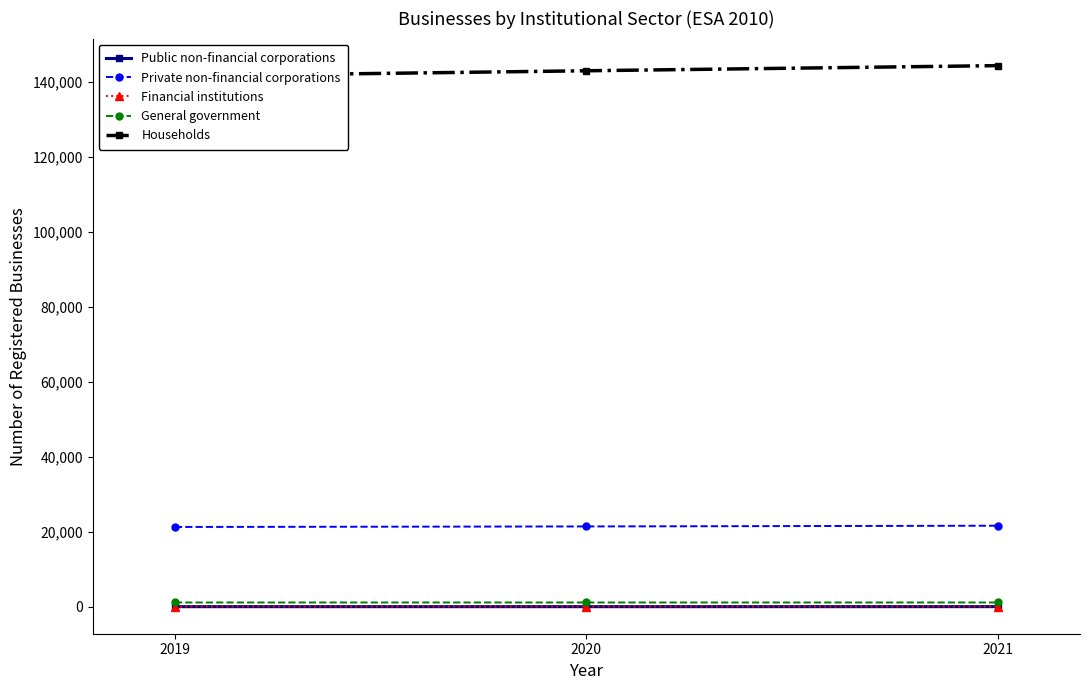

Is it true that Public non-financial corporations equals 67 at 2020?

True